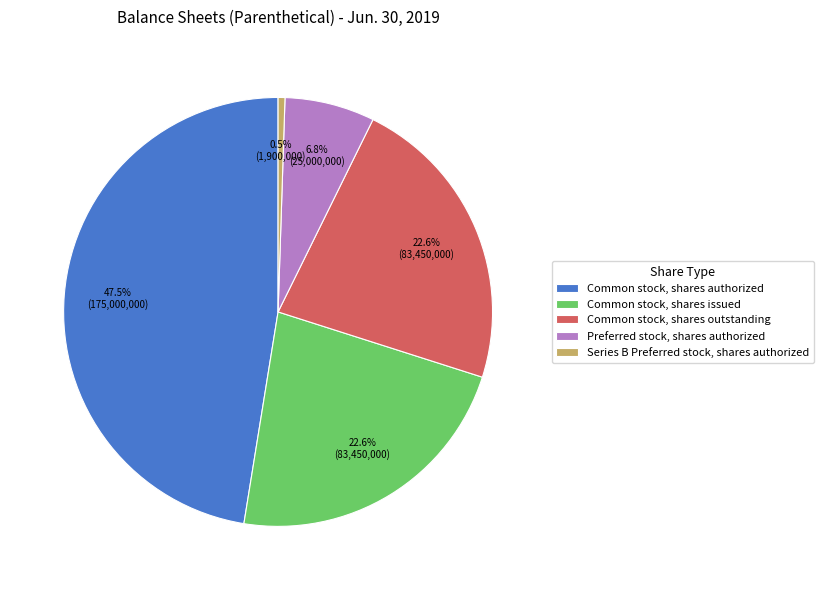

Is it true that Series B Preferred stock, shares authorized is 10% of the pie?

False